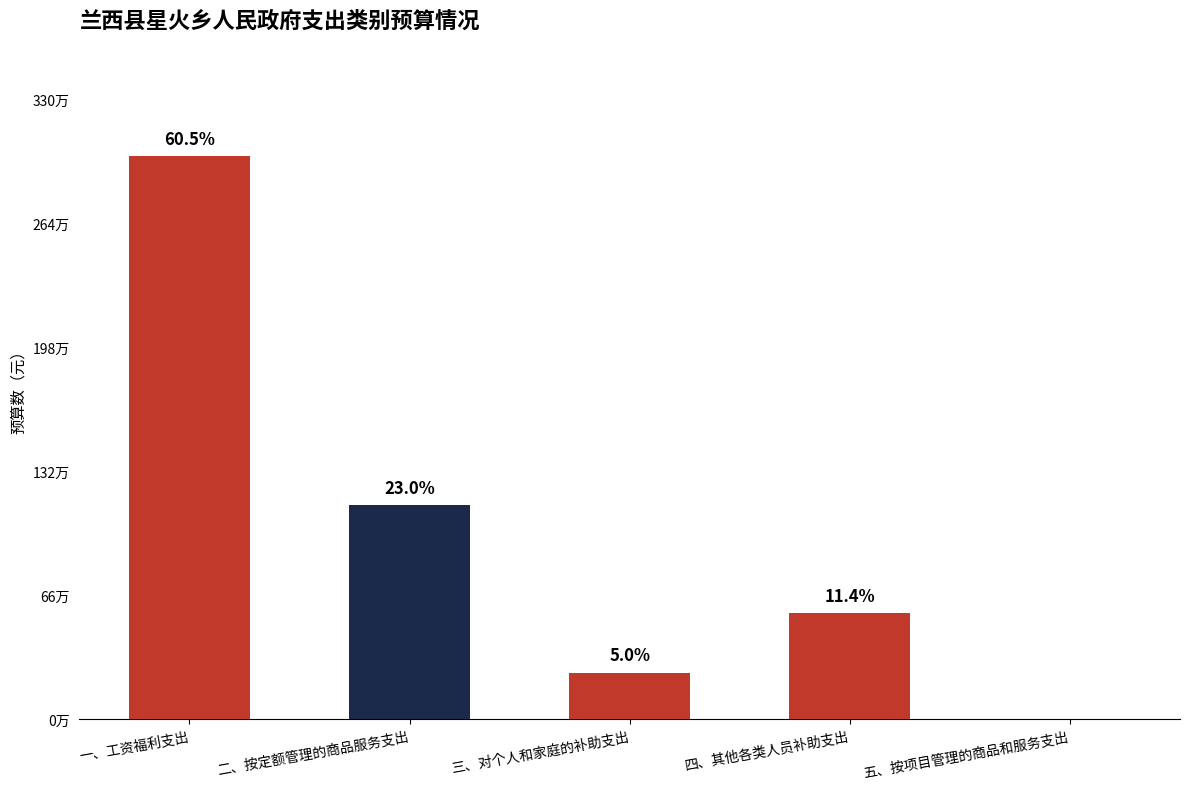

Are the bars horizontal?

No